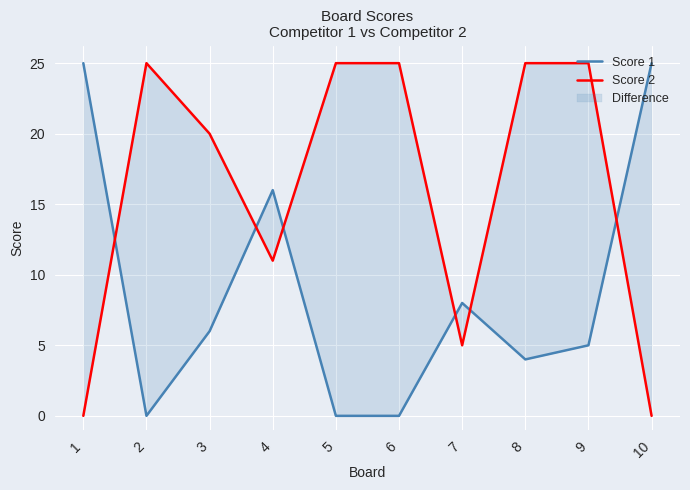

What is the difference between the highest and lowest values at 8?

21